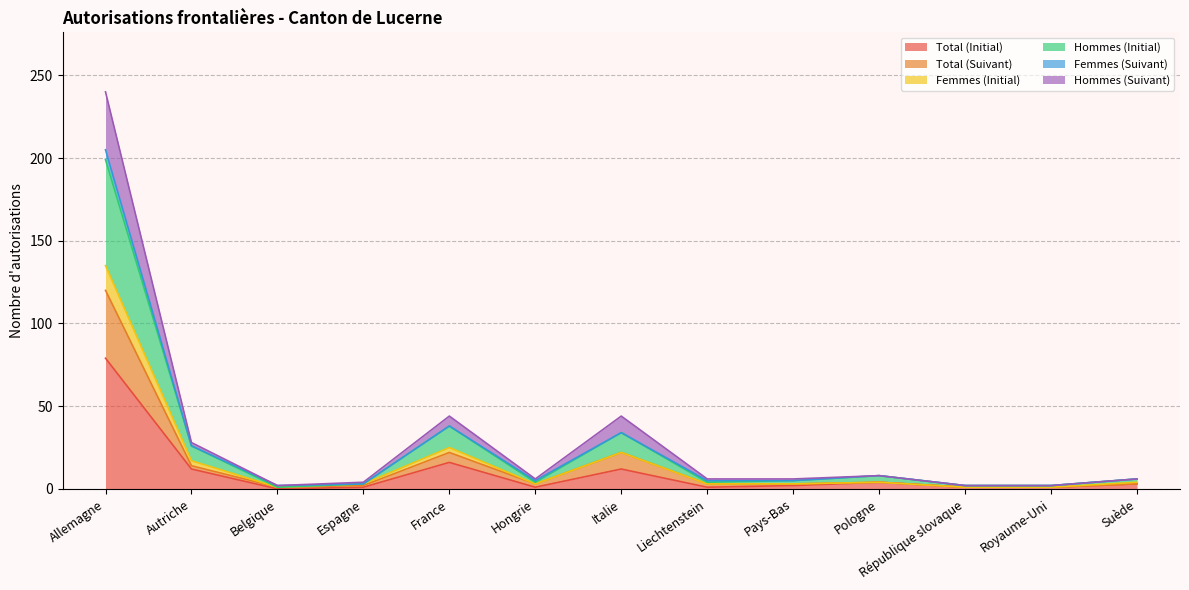

Which series has the largest range (max minus min)?

Hommes (Suivant)